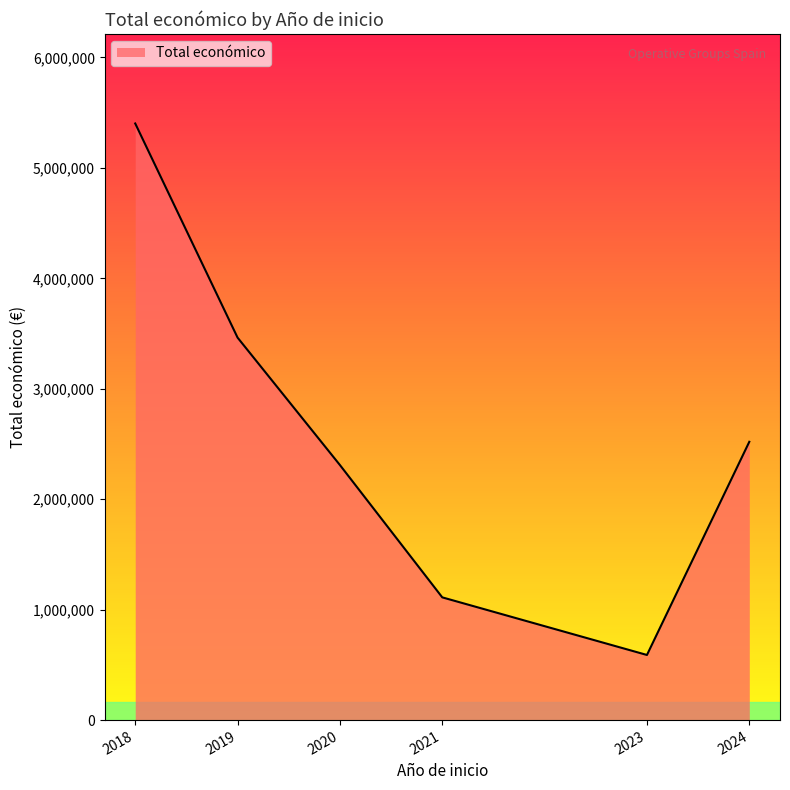

True or false: the data has more than 1 interior local peaks.

False